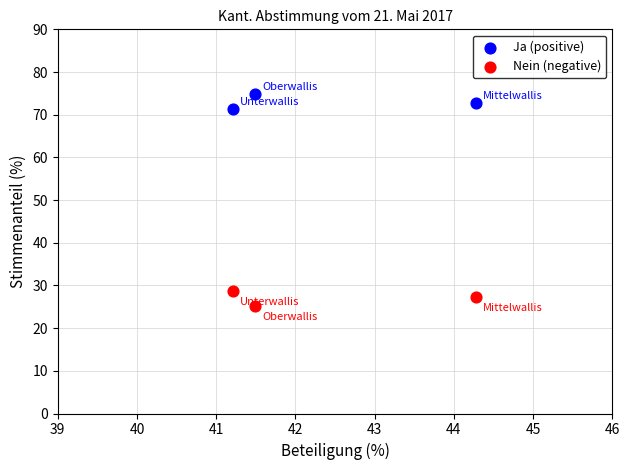

Which series reaches the minimum Y coordinate?

Nein (negative)